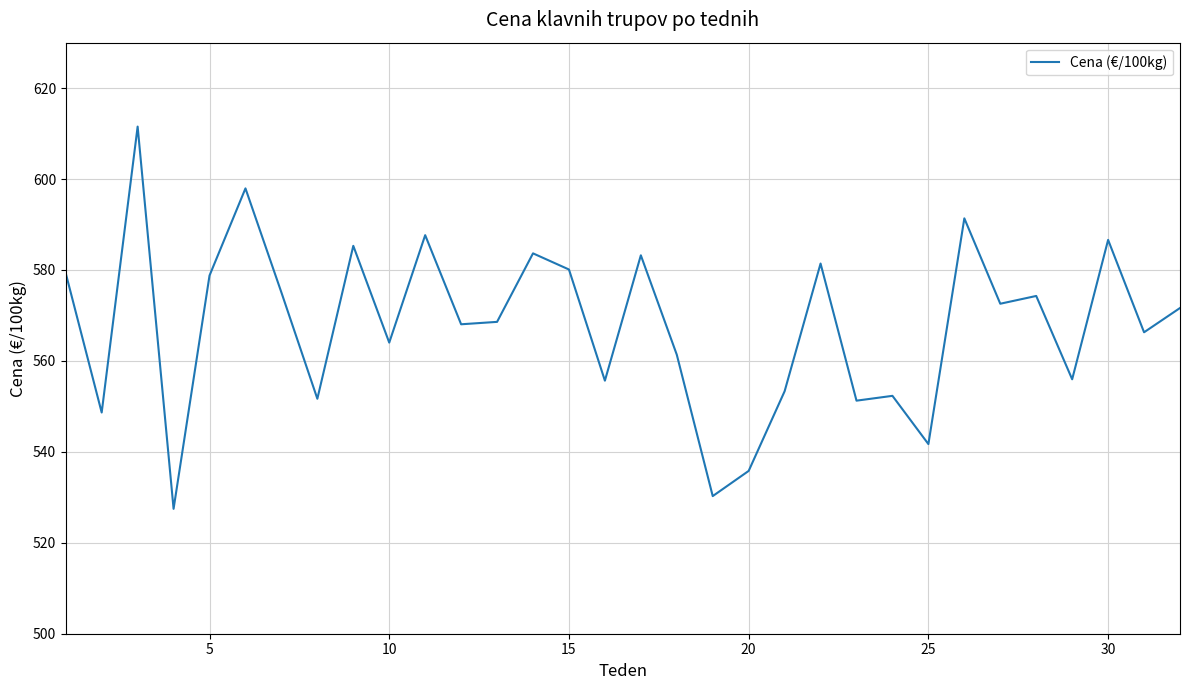

What is the maximum value shown in the chart?

611.5